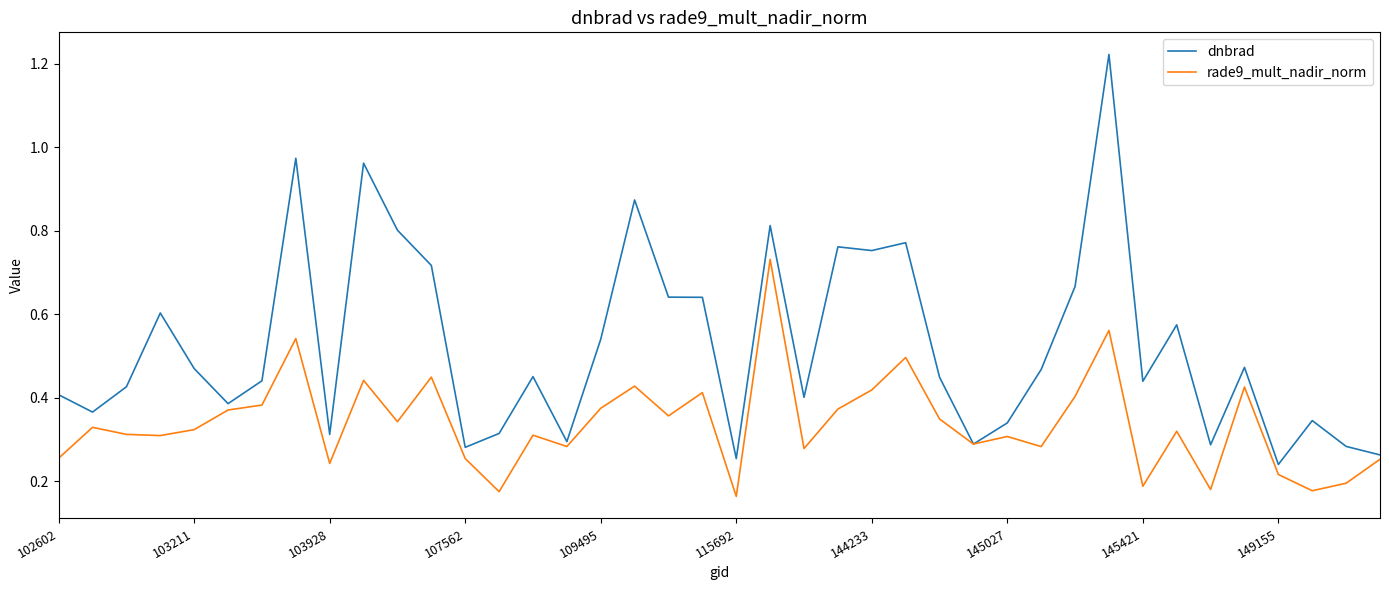

Rank the series by their maximum value, from lowest to highest.

rade9_mult_nadir_norm, dnbrad